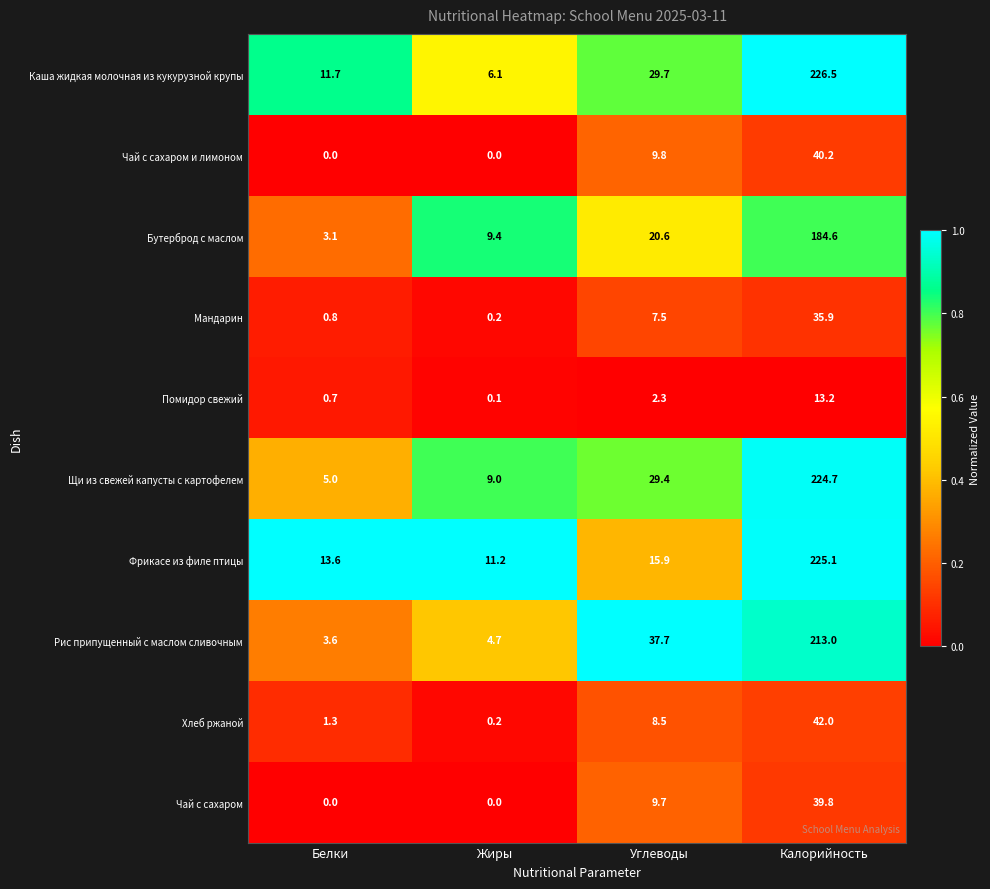

Which series has the largest total across all categories?

Каша жидкая молочная из кукурузной крупы